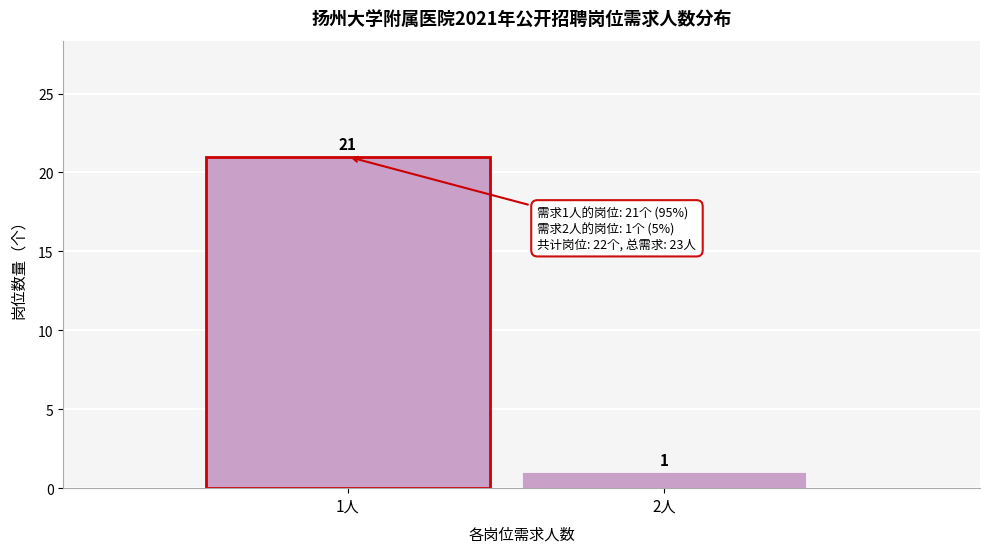

Reading left to right, what are all the values shown in this chart?

21	1